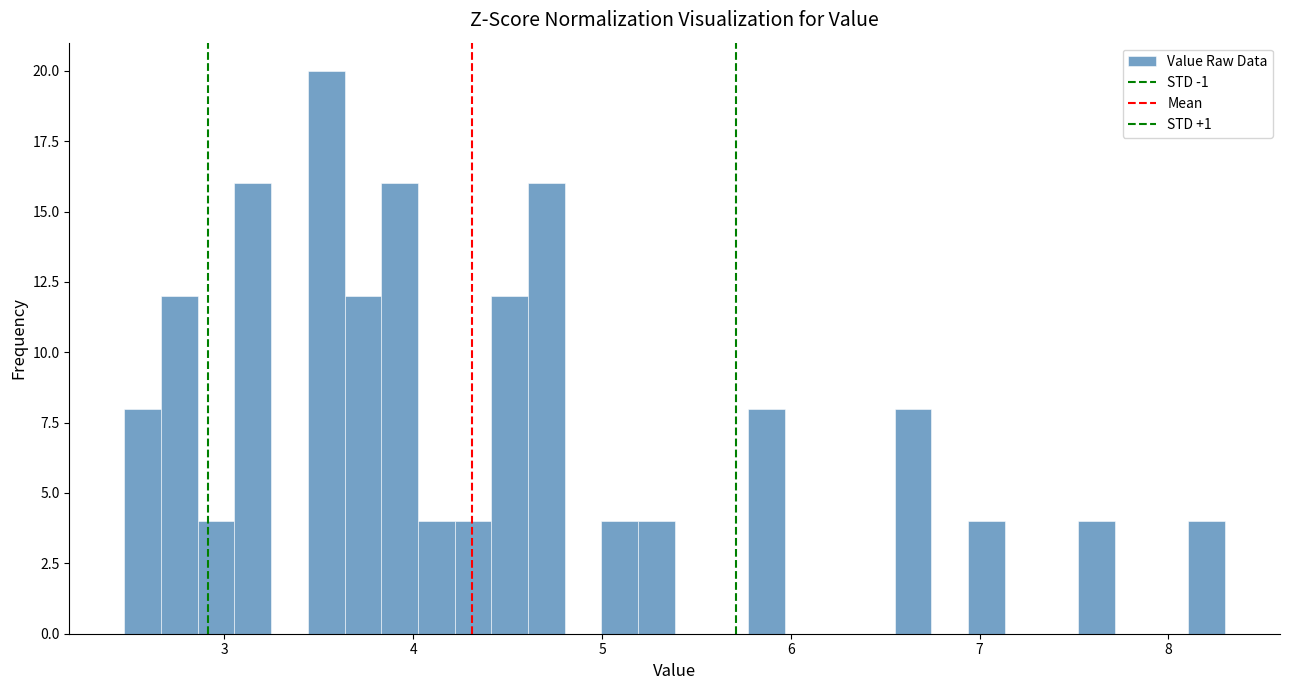

Read against the x-axis, roughly where is the centre of the tallest bar?

3.5